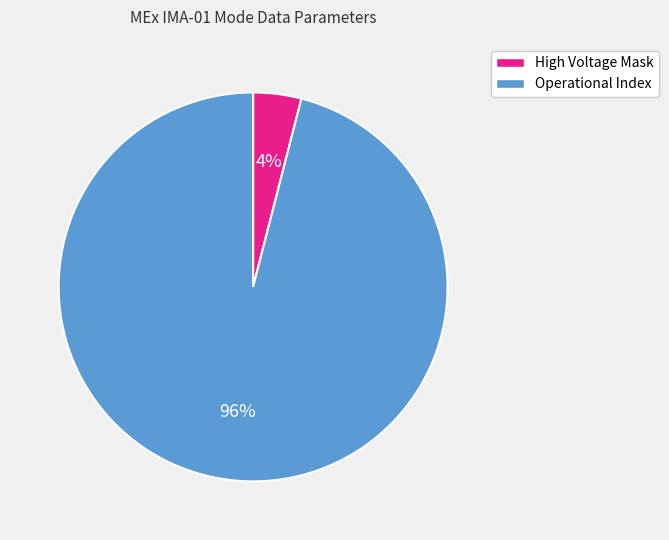

Is there any slice that represents more than half of the pie?

Yes